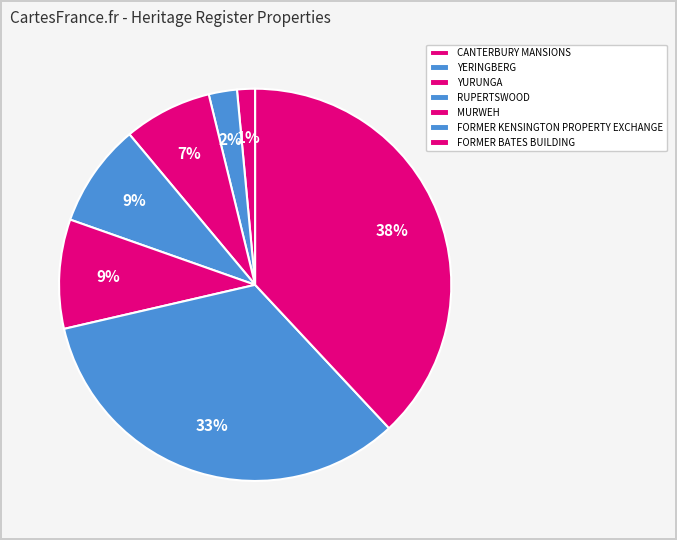

To the nearest percent, what portion does CANTERBURY MANSIONS represent?

1%